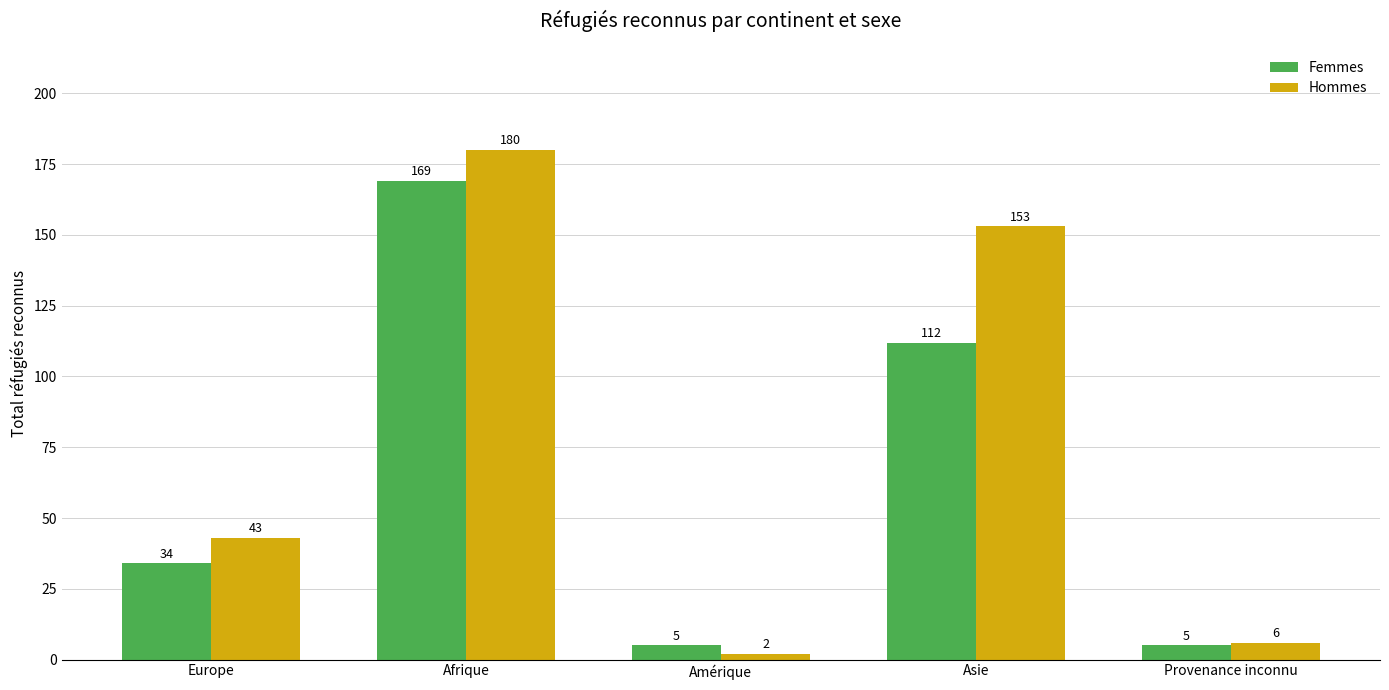

At which category does the chart reach its minimum across all series?

Amérique